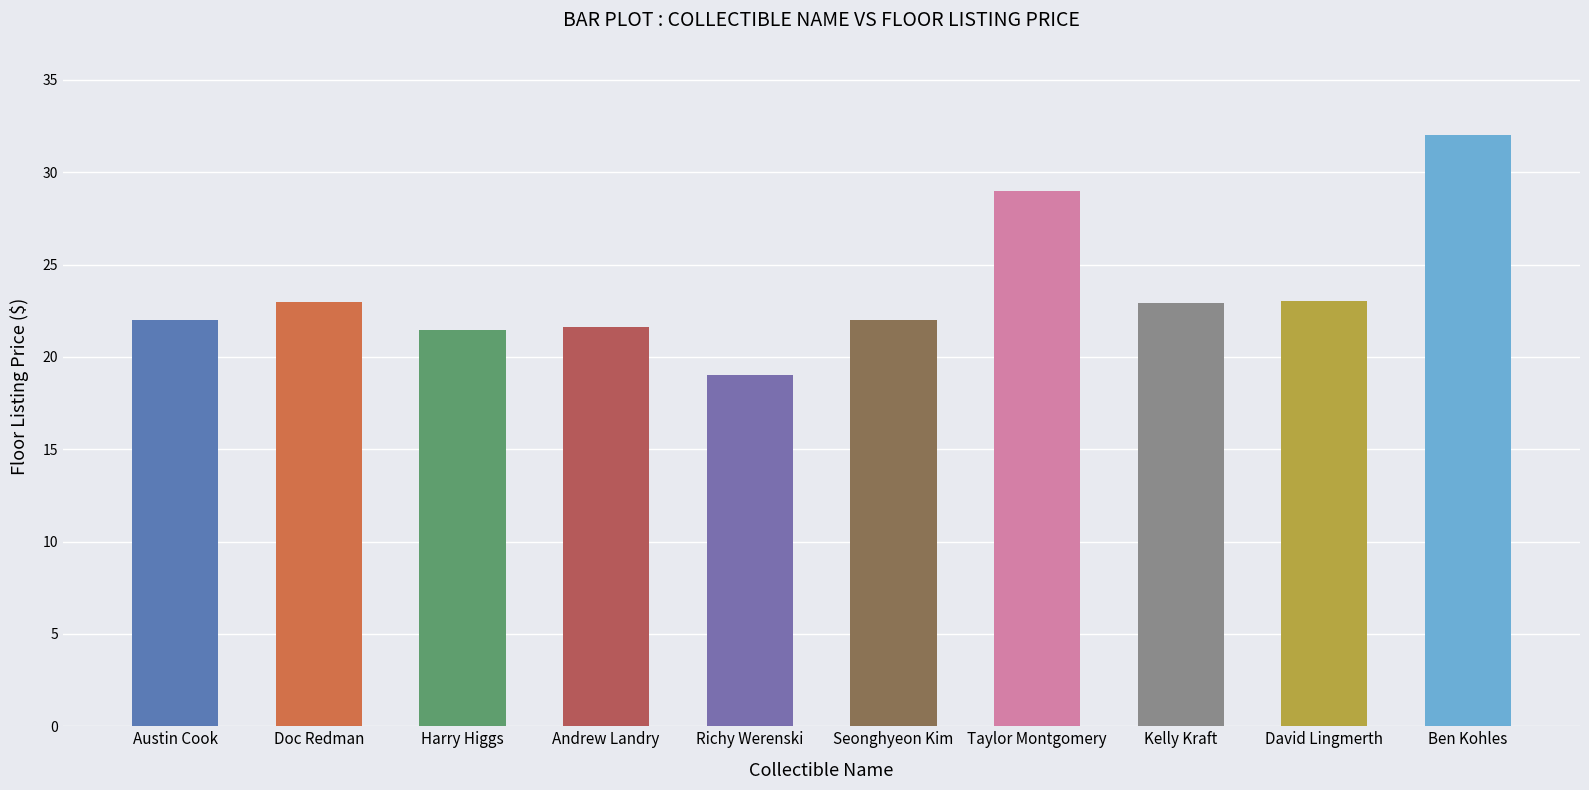

What is the maximum value shown in the chart?

32.0